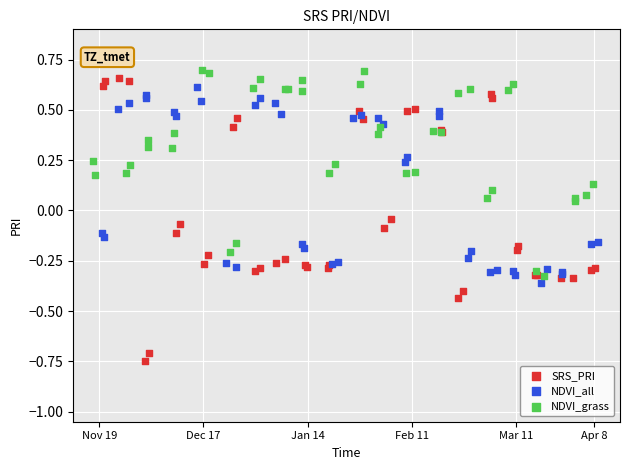

What are all the series names shown in the legend?

SRS_PRI, NDVI_all, NDVI_grass